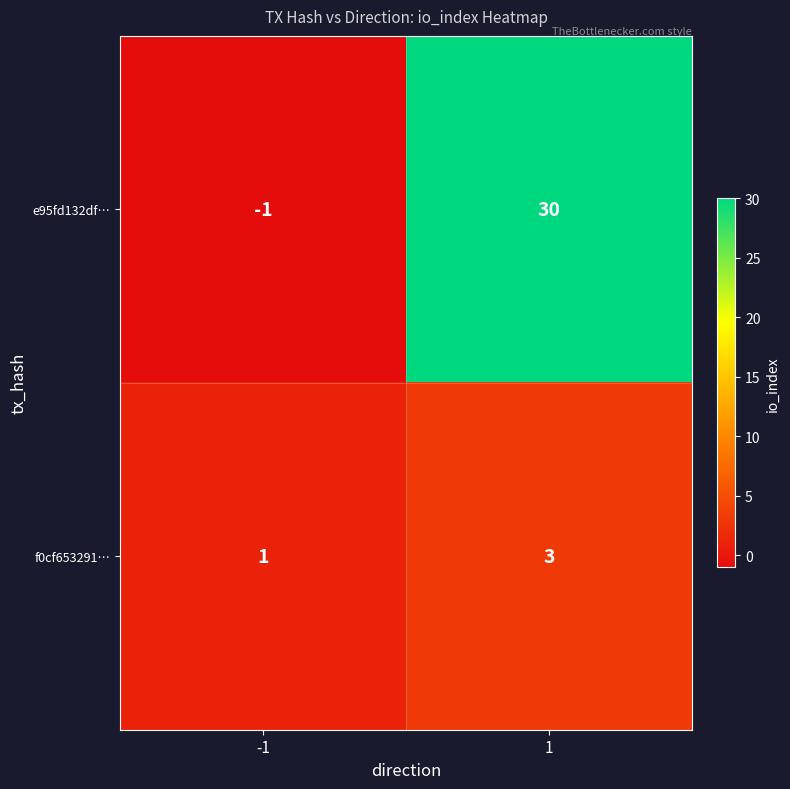

Rank the series at 1 from lowest to highest value.

f0cf653291…, e95fd132df…